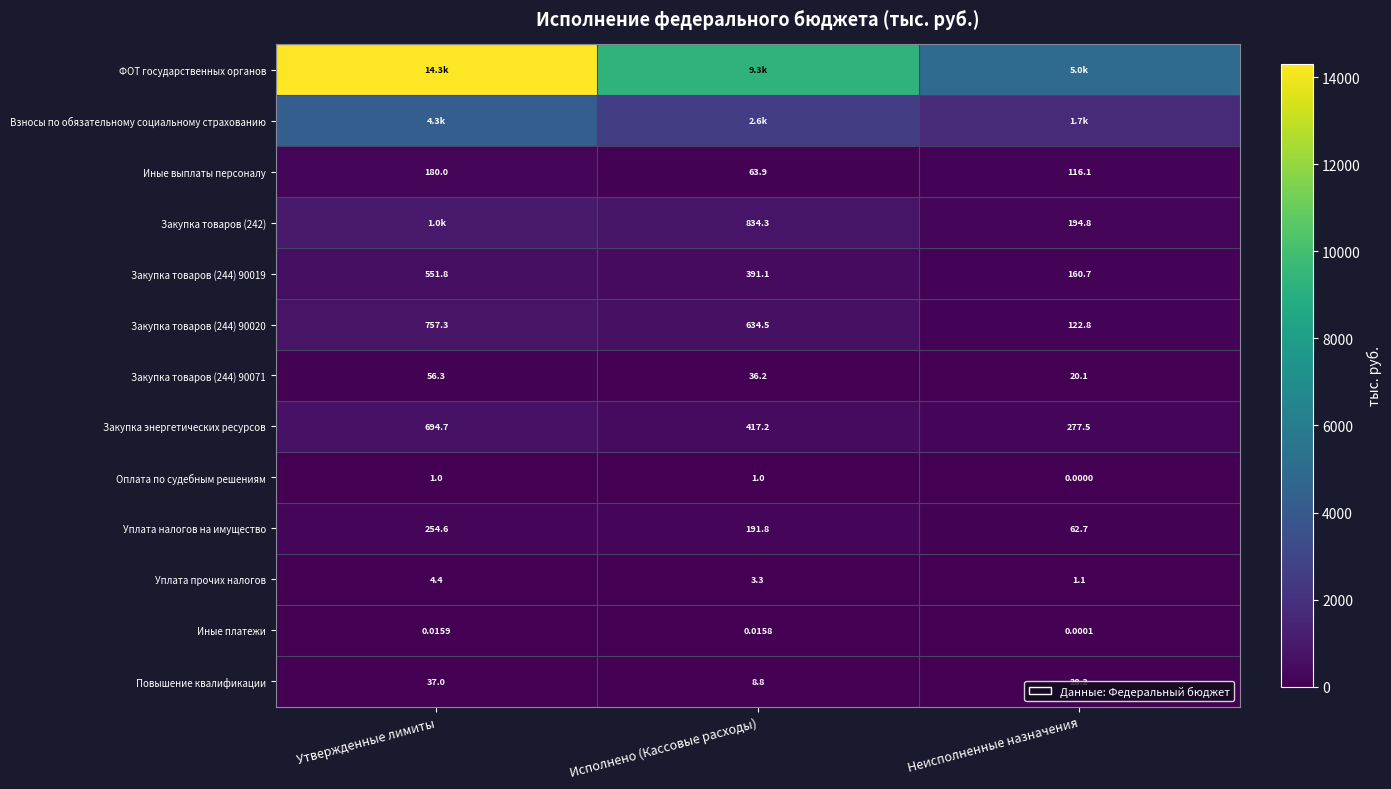

What is the greatest value displayed?

14299.4